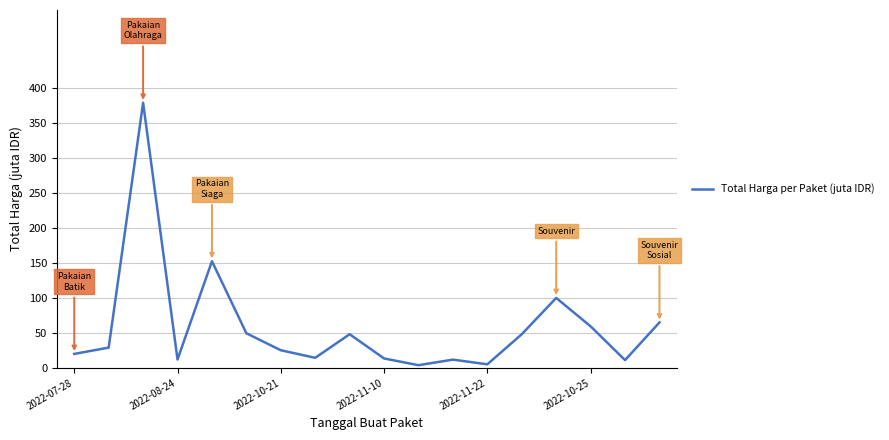

What is the greatest value displayed?

379.1